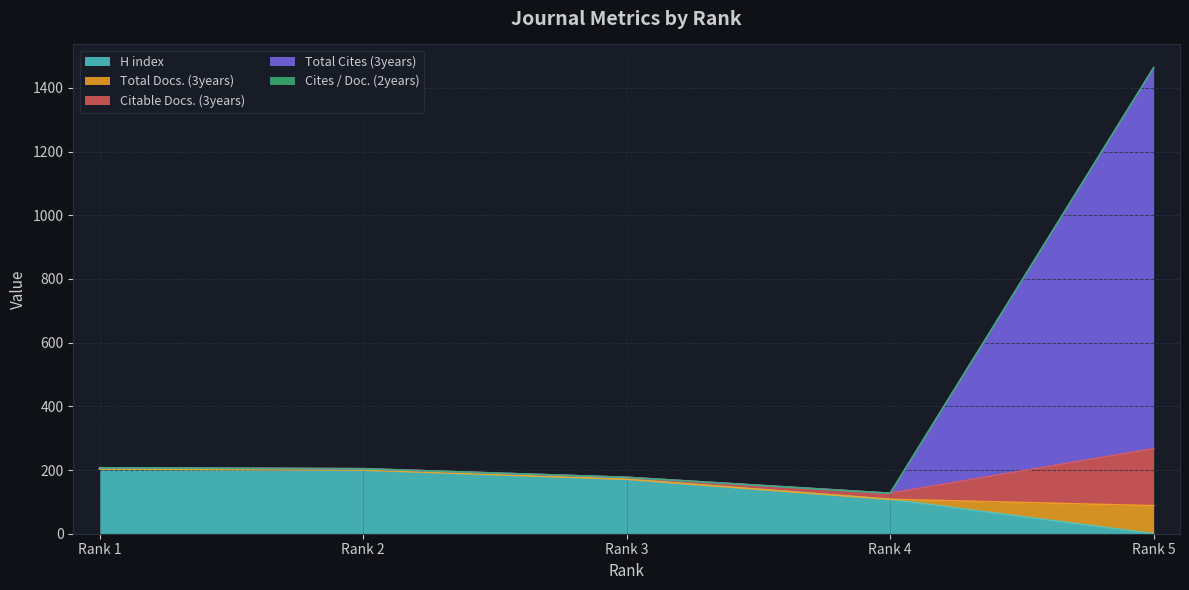

Is the value of H index at Rank 1 greater than the value of Citable Docs. (3years) at Rank 4?

Yes